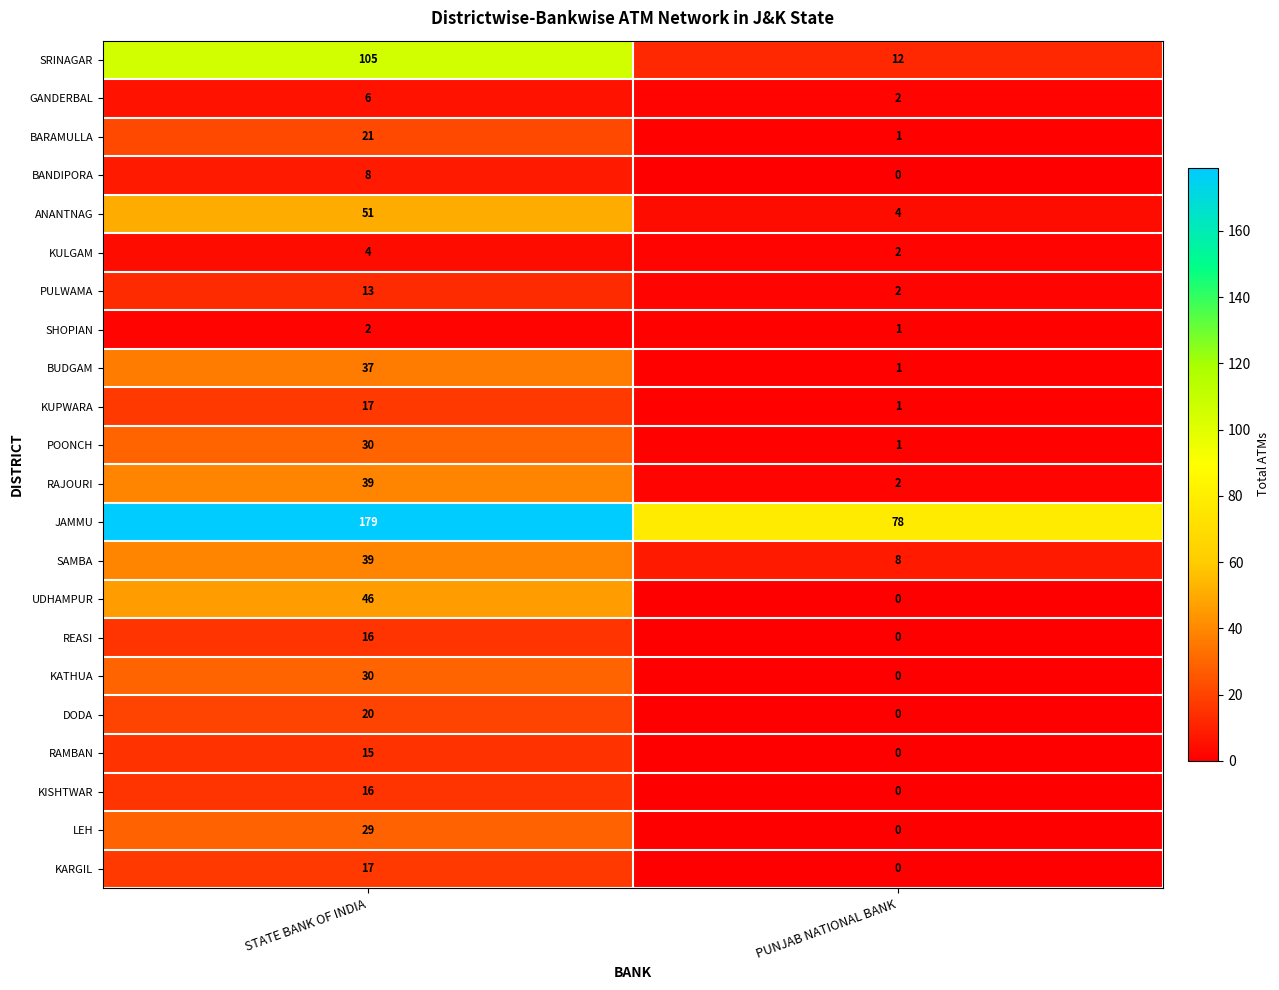

What is the sum of the RAJOURI values at STATE BANK OF INDIA and PUNJAB NATIONAL BANK?

41